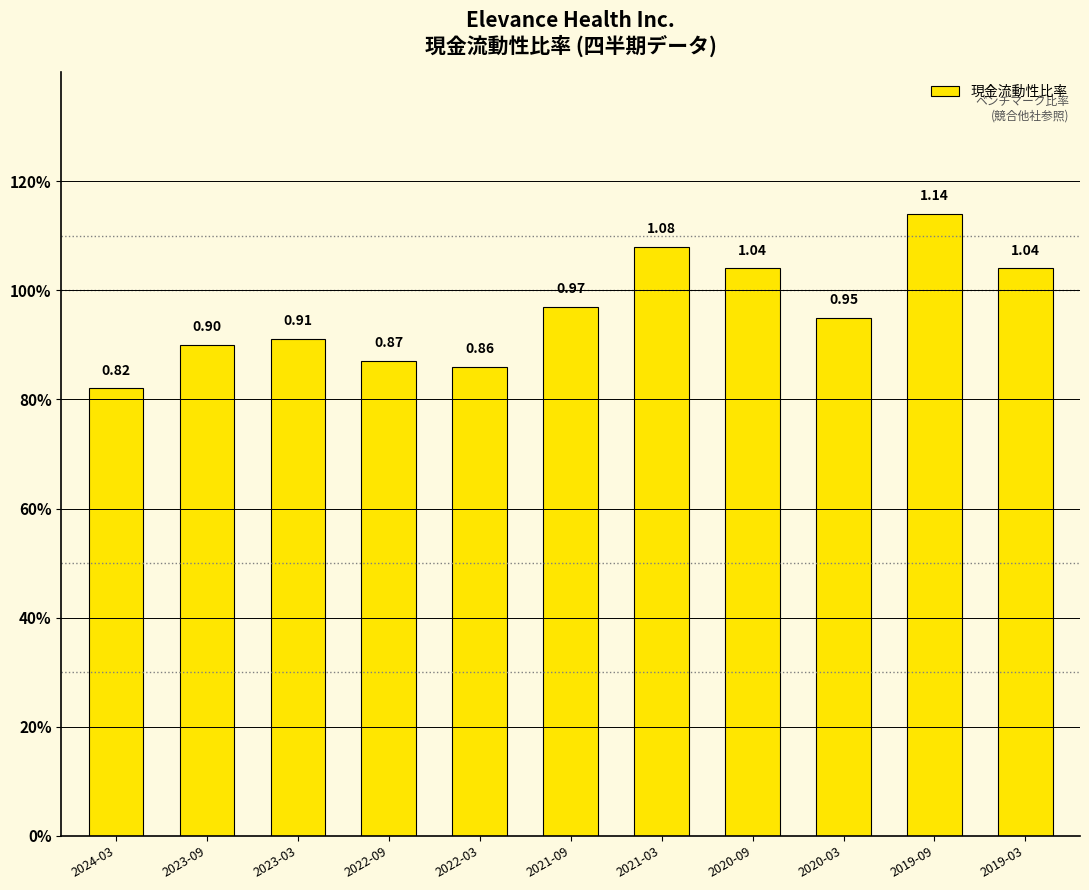

Is it true that the value at 2019-03 is 1.6?

False